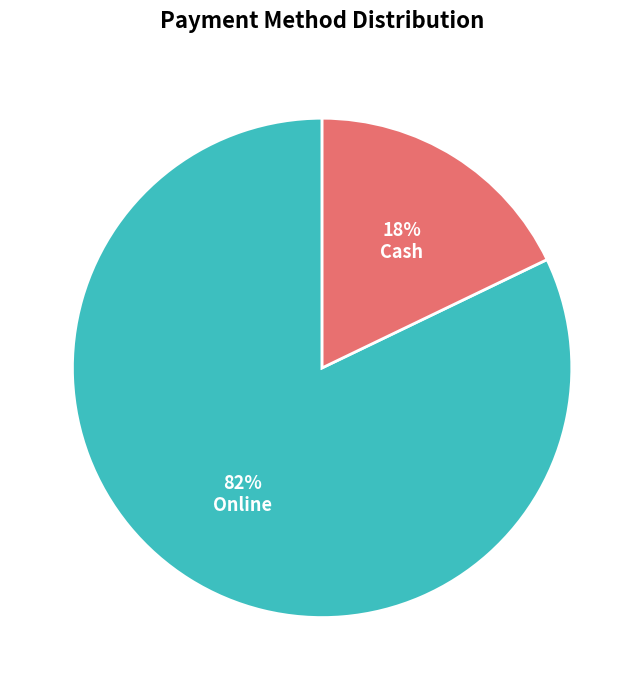

To the nearest percent, what portion does Cash represent?

18%